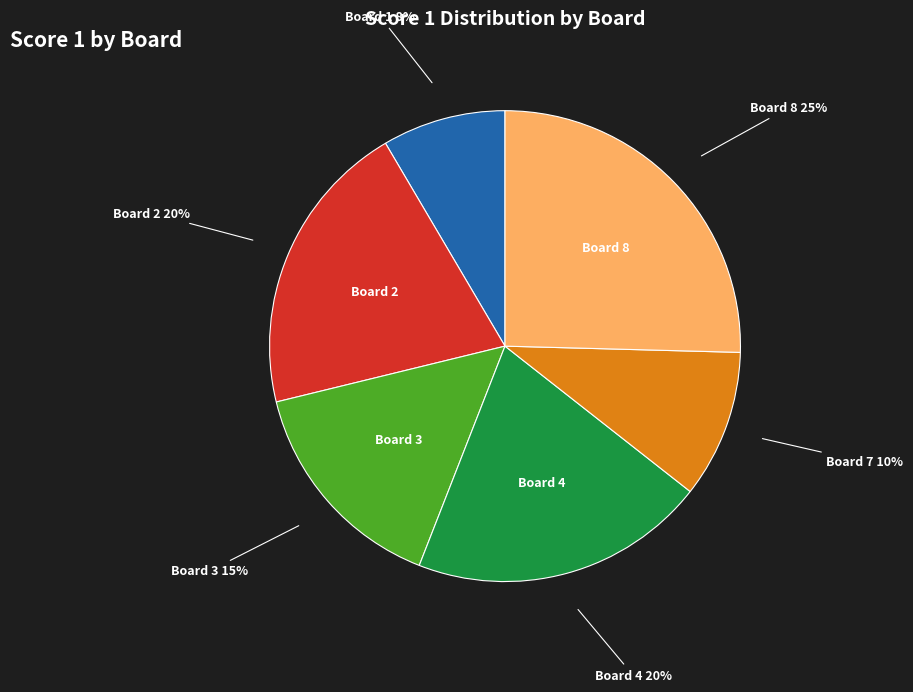

How many slices are in this pie chart?

6